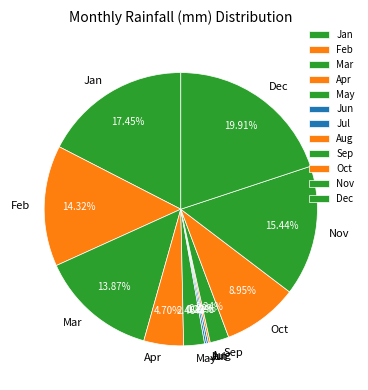

Which has a higher value, Apr or Oct?

Oct